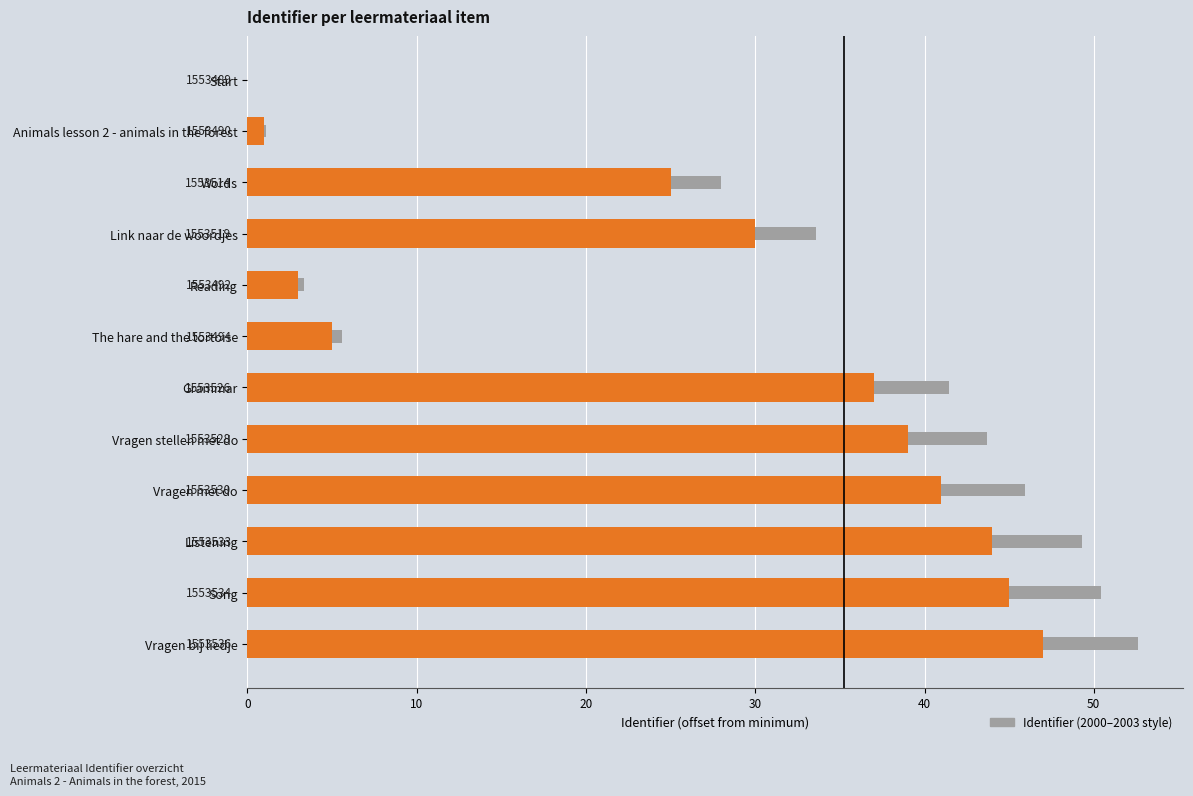

Read the Identifier (2000-2003 style) value at Vragen met do.

45.9